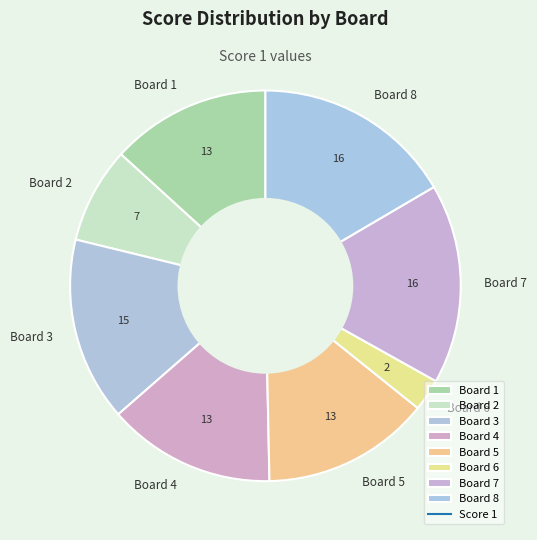

Do Board 8 and Board 5 together represent more than half of the pie?

No